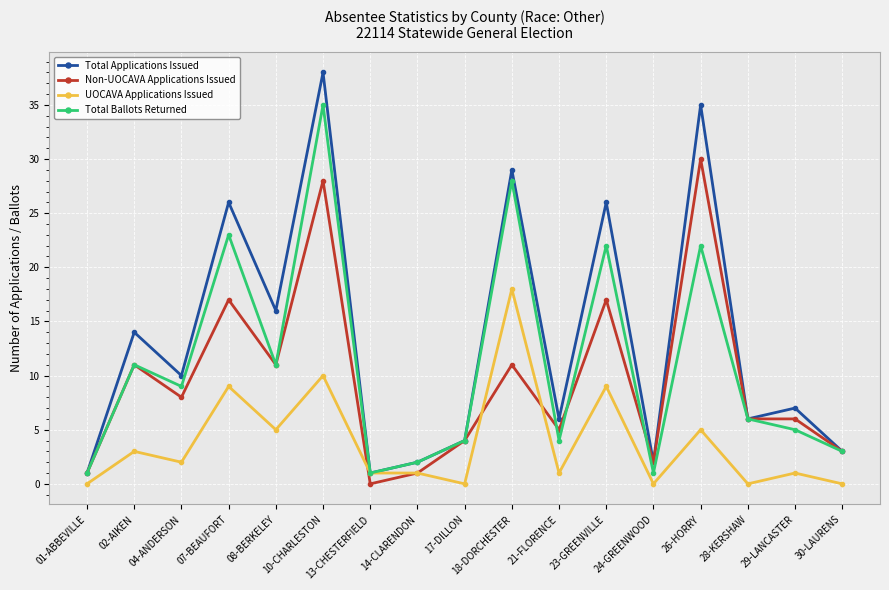

True or false: Total Ballots Returned has a value of 4 at 04-ANDERSON.

False